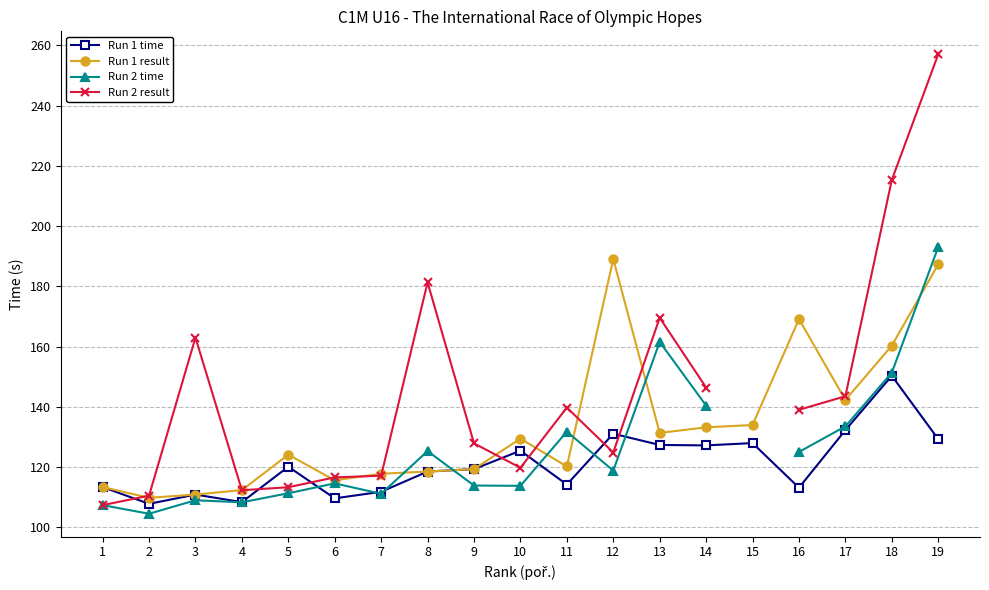

True or false: Run 1 result has more than 1 interior local peaks.

True